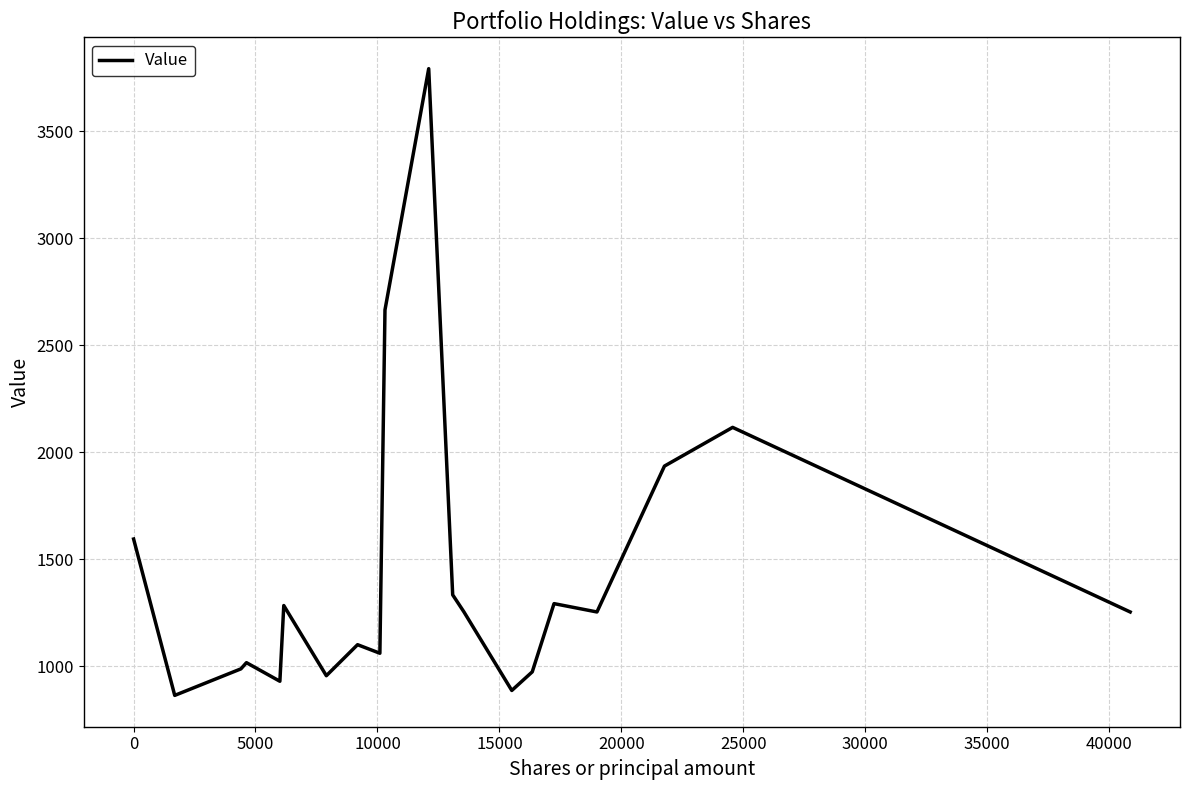

What is the smallest value displayed?

863